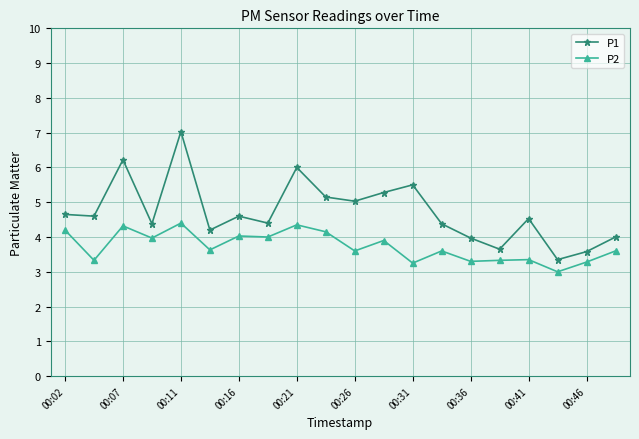

Which series has the widest spread of values?

P1